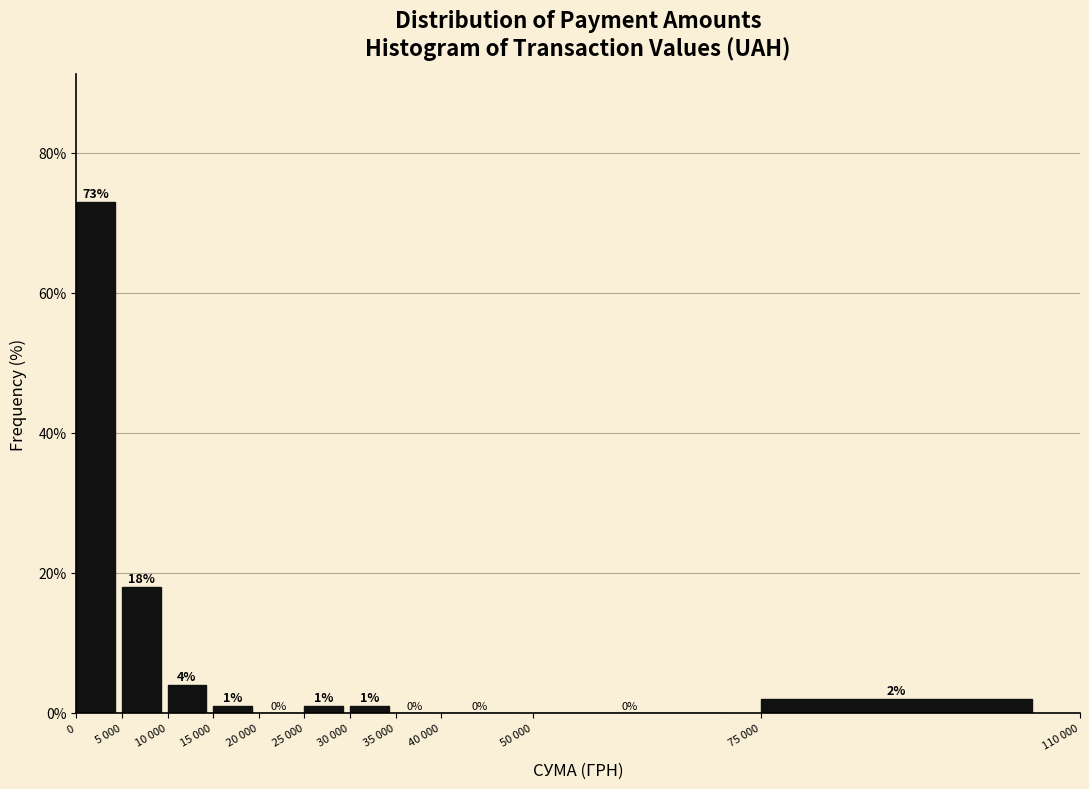

Reading left to right, what are all the values shown in this chart?

0=73	5 000=18	10 000=4	15 000=1	20 000=0	25 000=1	30 000=1	35 000=0	40 000=0	50 000=0	75 000=2